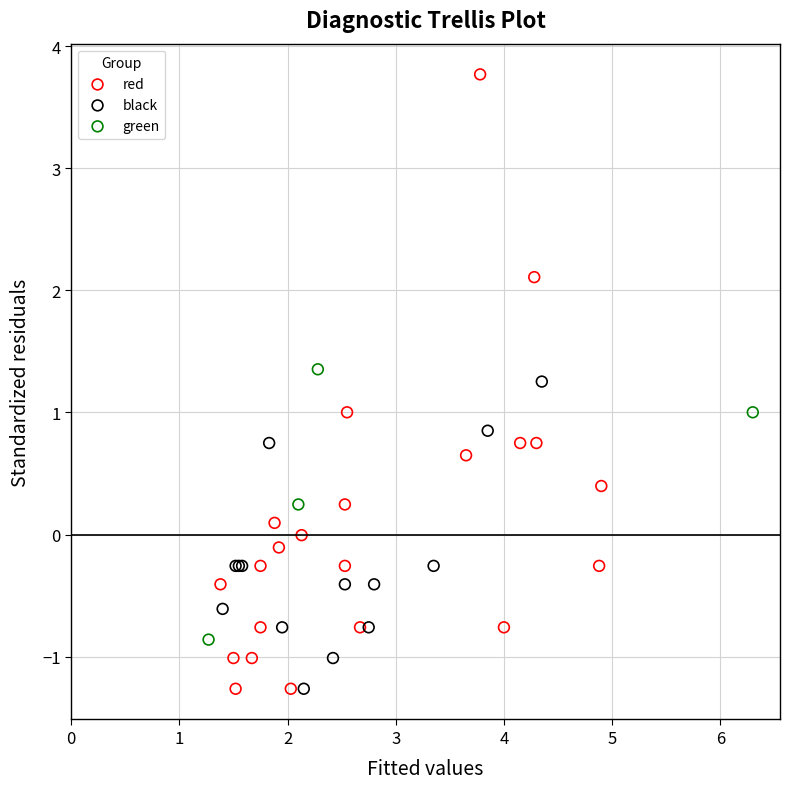

What are all the series names shown in the legend?

red, black, green